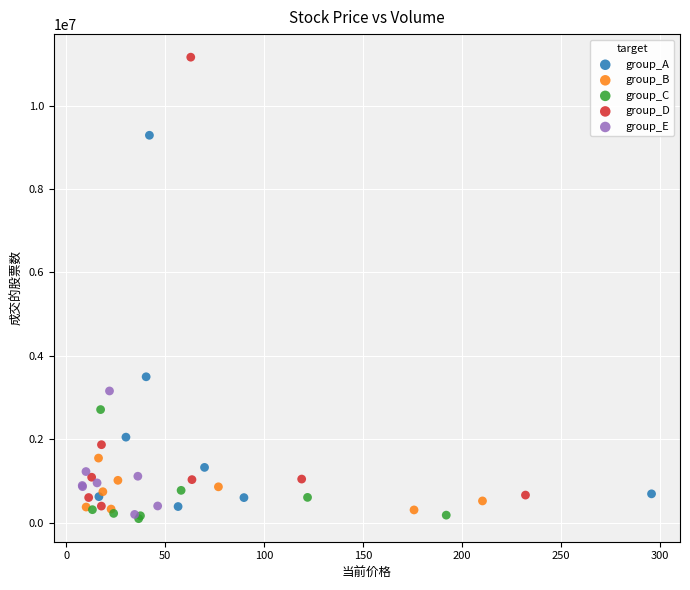

Which series reaches the minimum Y coordinate?

group_C